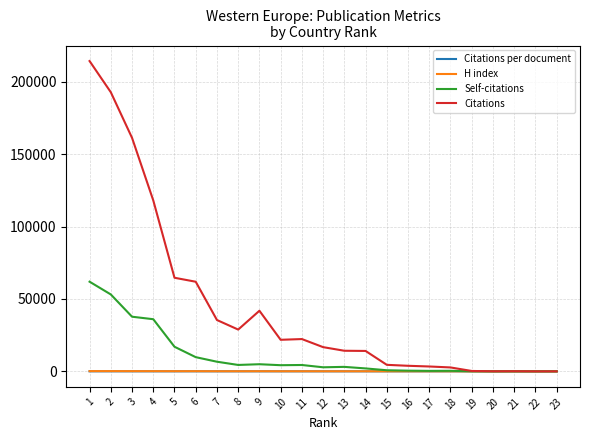

What is the sum of the Self-citations values at 20 and 11?

4399.0